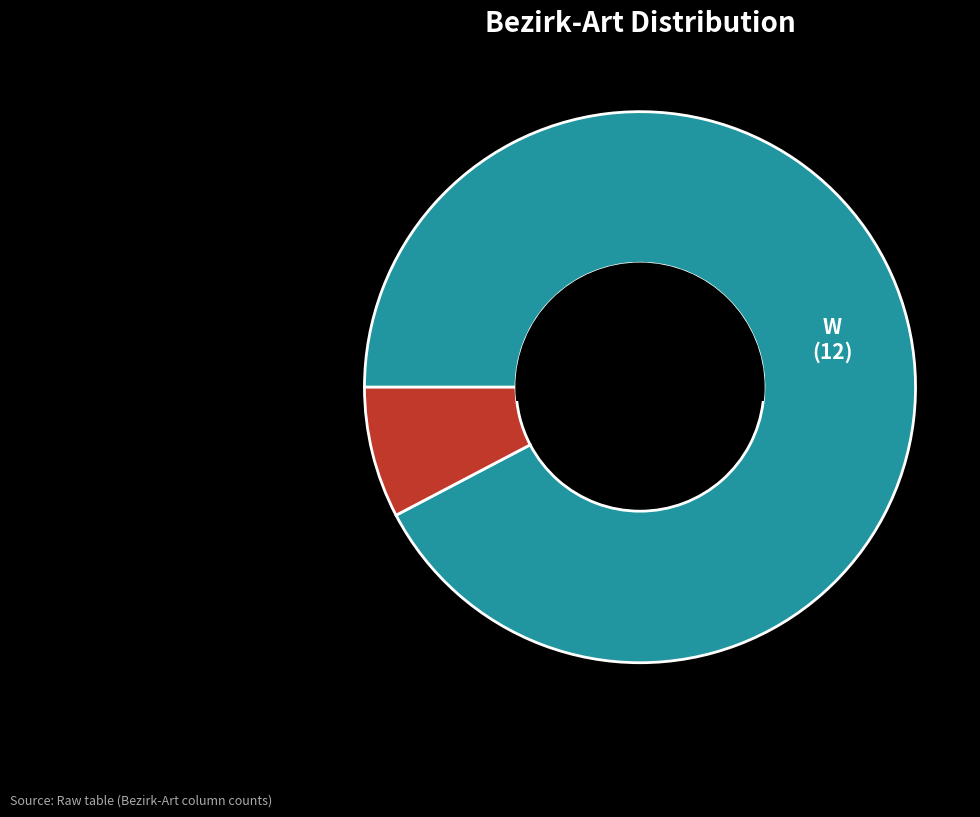

Which category has the smallest portion of the pie?

B